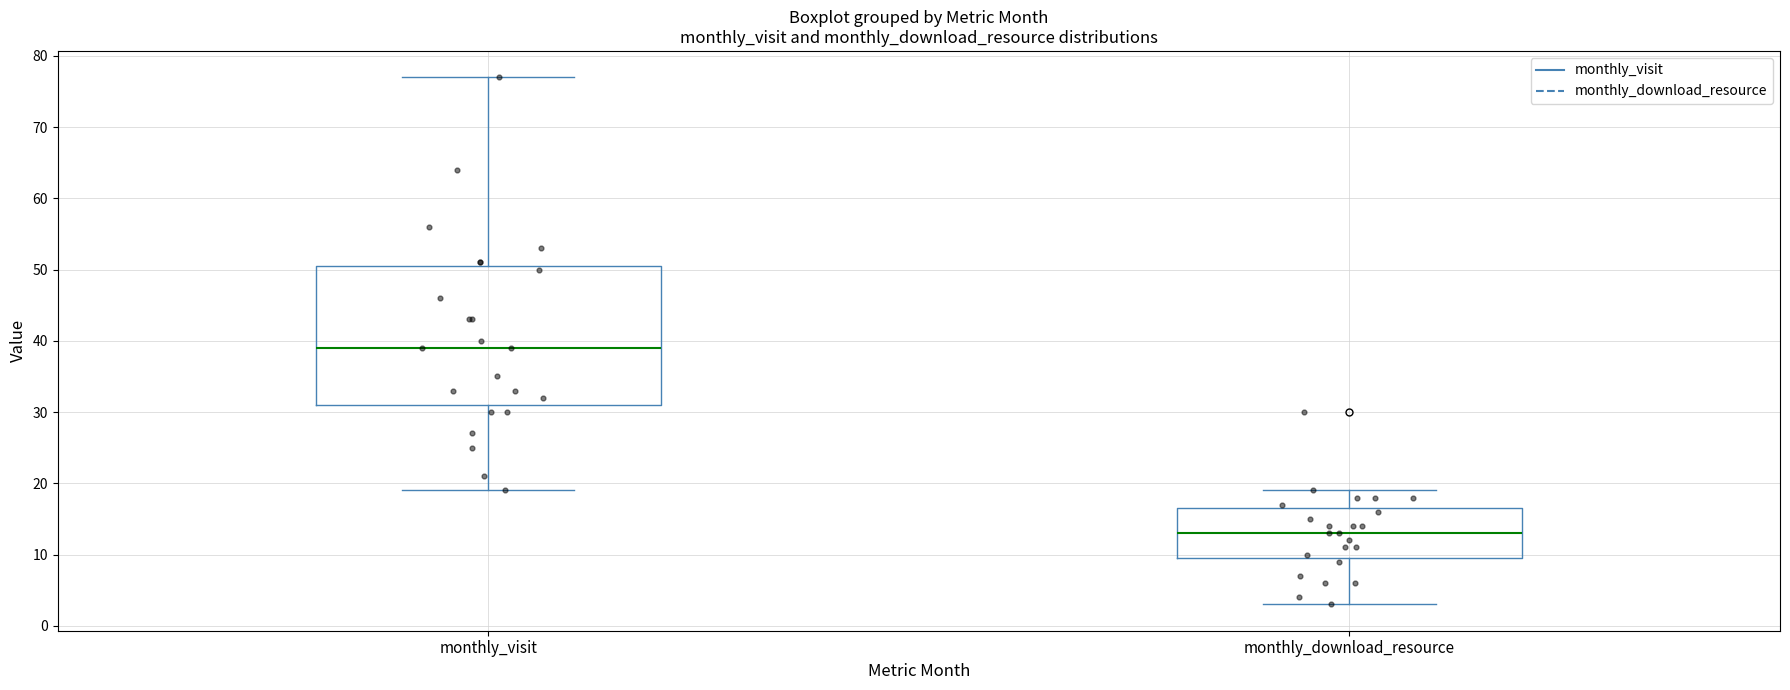

Which box's median line is the lowest?

monthly_download_resource